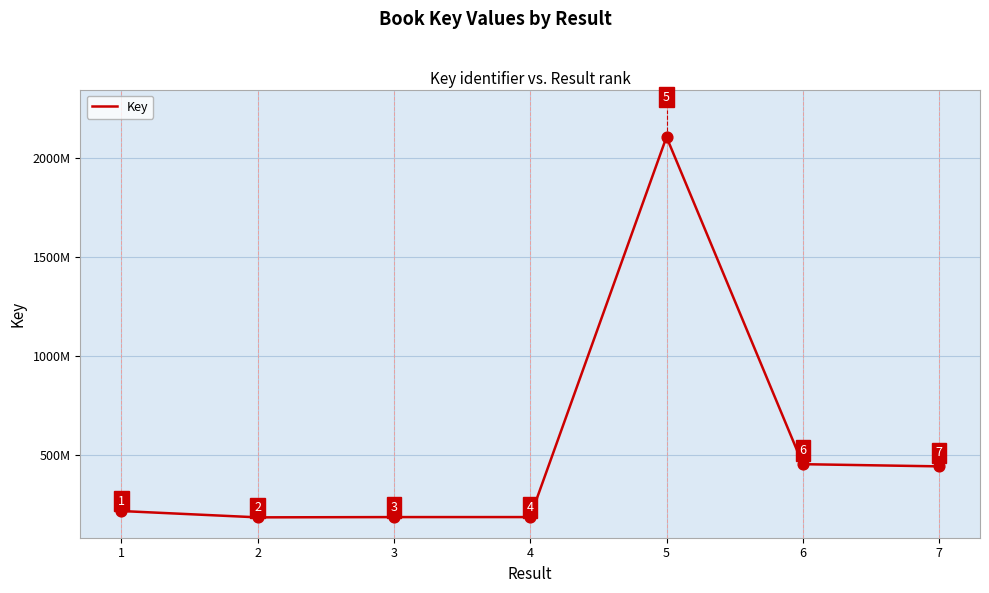

Between 2 and 1, which is larger?

1